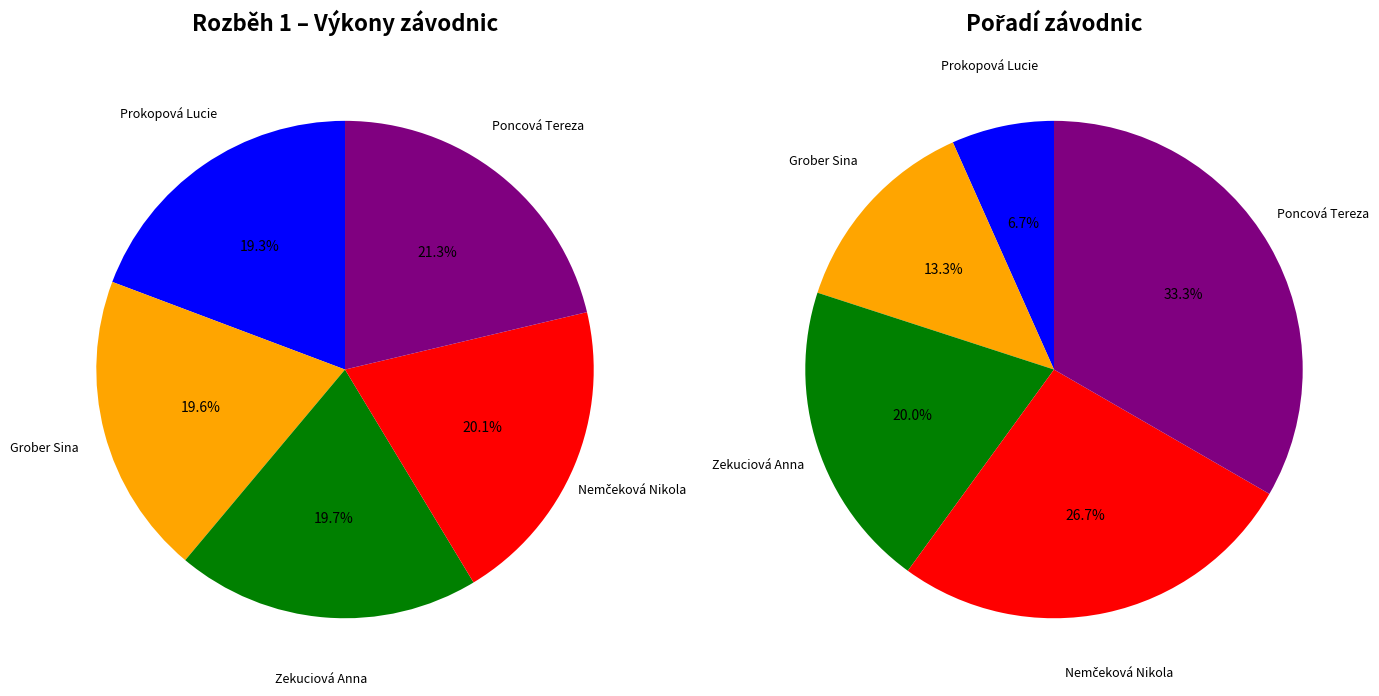

To the nearest percent, what is the combined percentage of Grober Sina and Prokopová Lucie?

39%